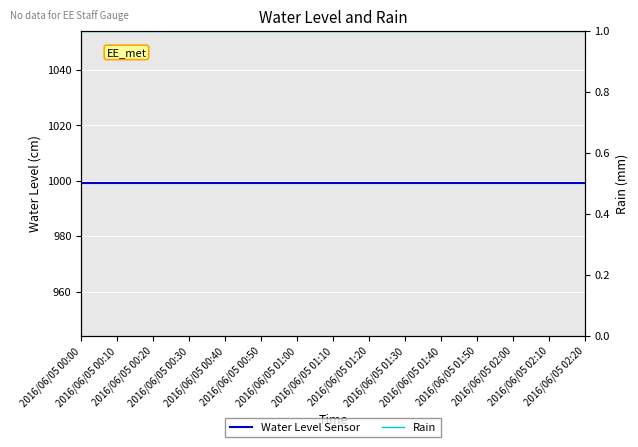

The Rain series shows 1.5 at 2016/06/05 00:10. True or false?

False